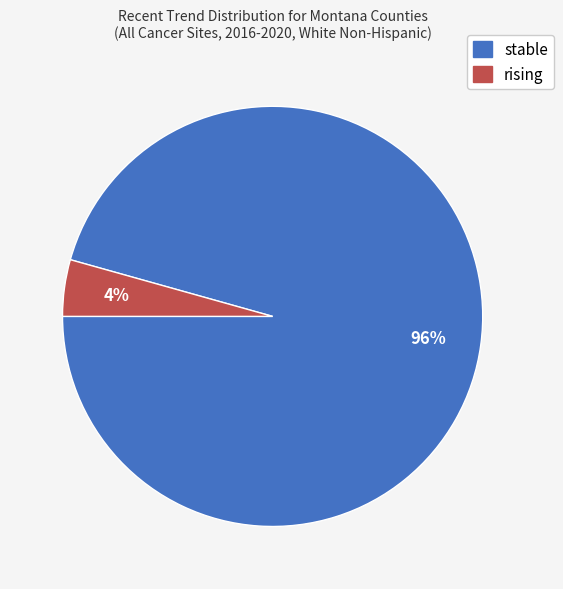

Is it true that rising is 4% of the pie?

True